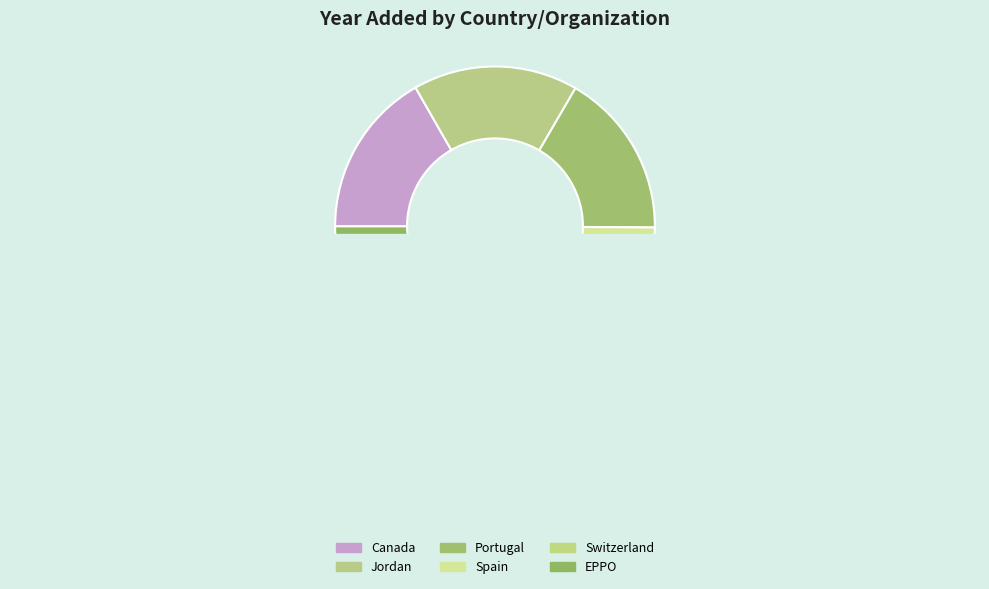

Is it true that Switzerland is 23% of the pie?

False